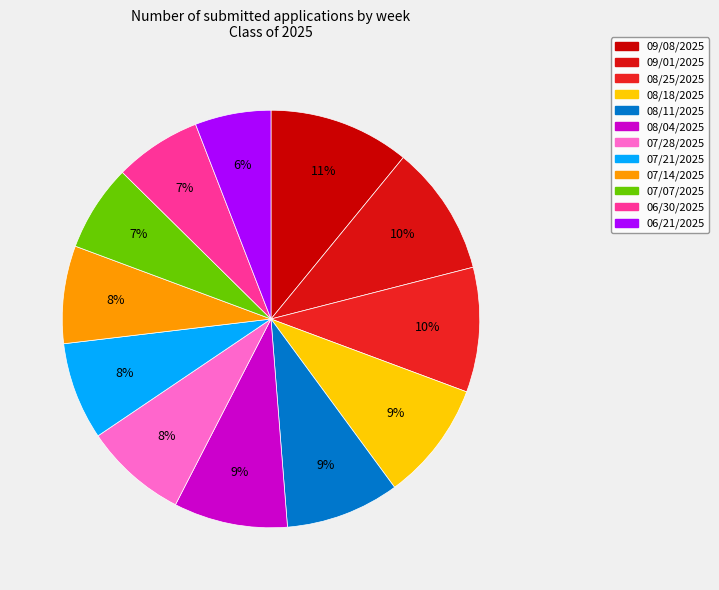

To the nearest percent, what is the combined percentage of 08/04/2025 and 08/25/2025?

18%